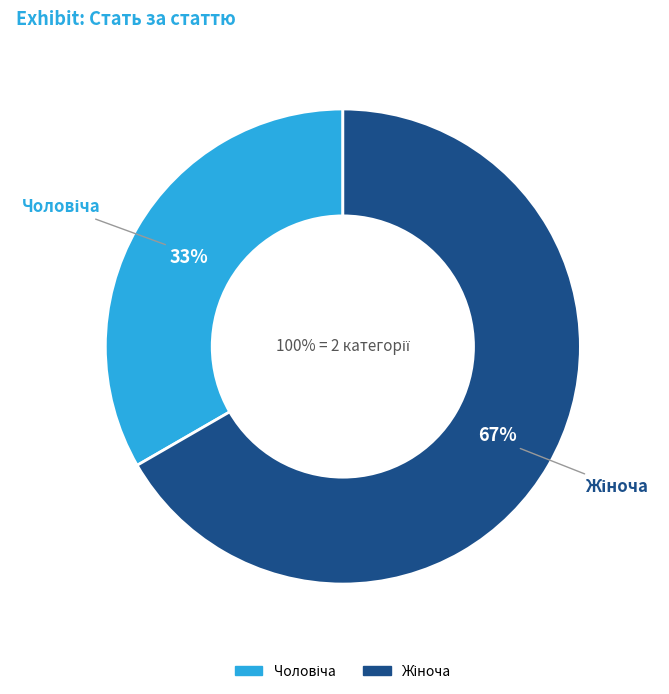

True or false: Чоловіча accounts for 20% of the total.

False